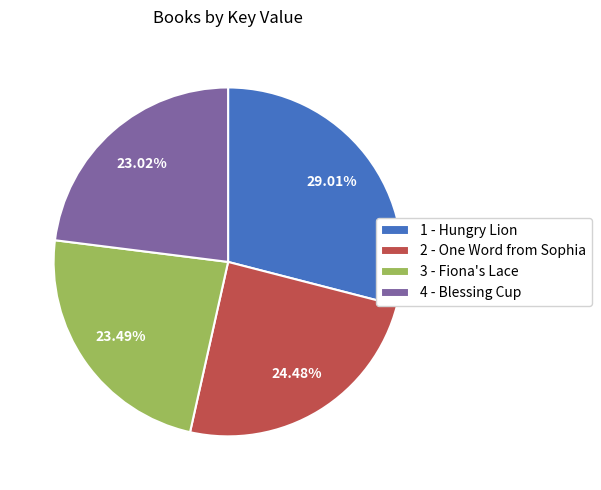

Which has a higher value, 1 - Hungry Lion or 2 - One Word from Sophia?

1 - Hungry Lion